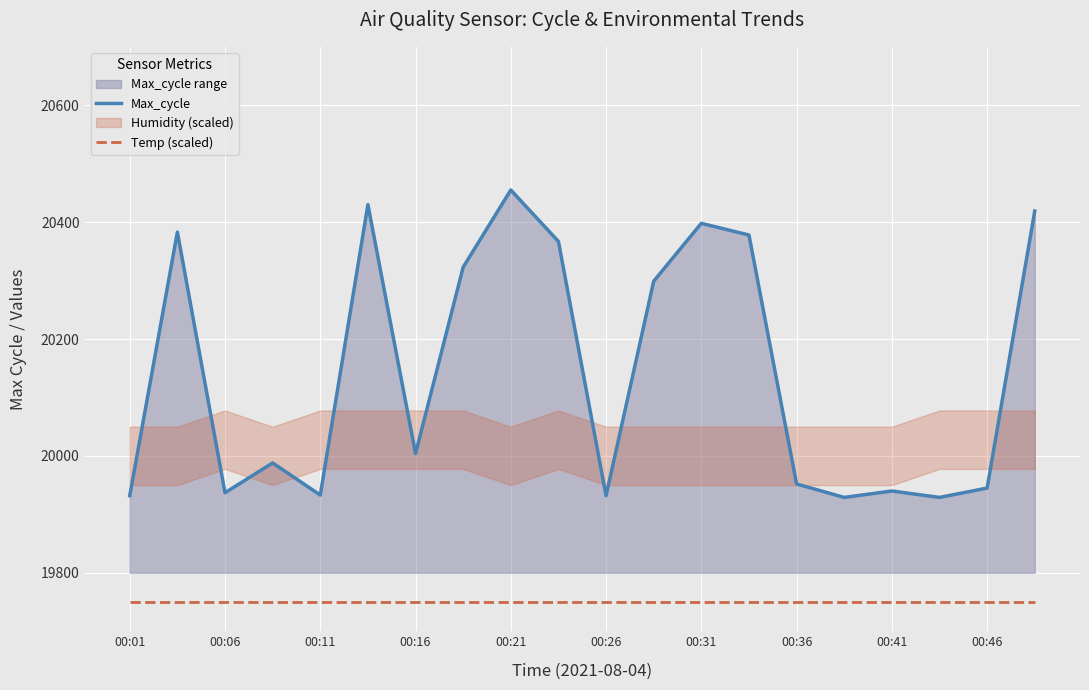

Which series has the largest total across all categories?

Max_cycle